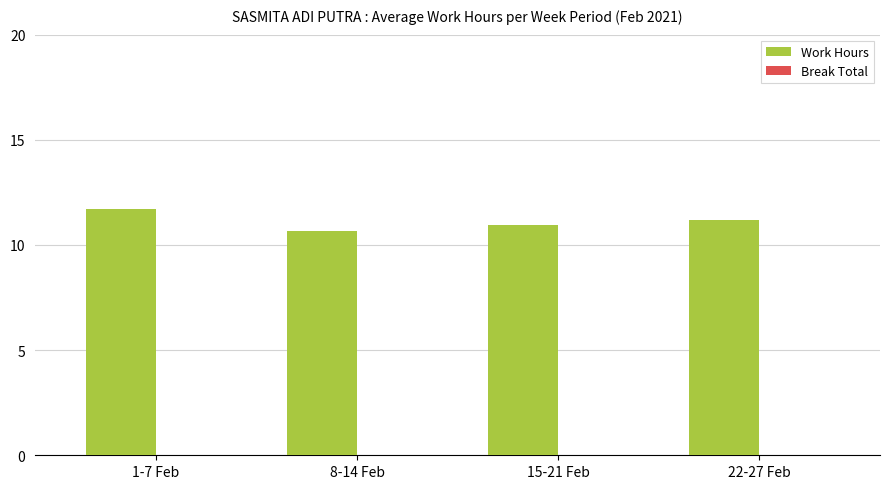

Is it true that the value at 8-14 Feb is 14.0?

False